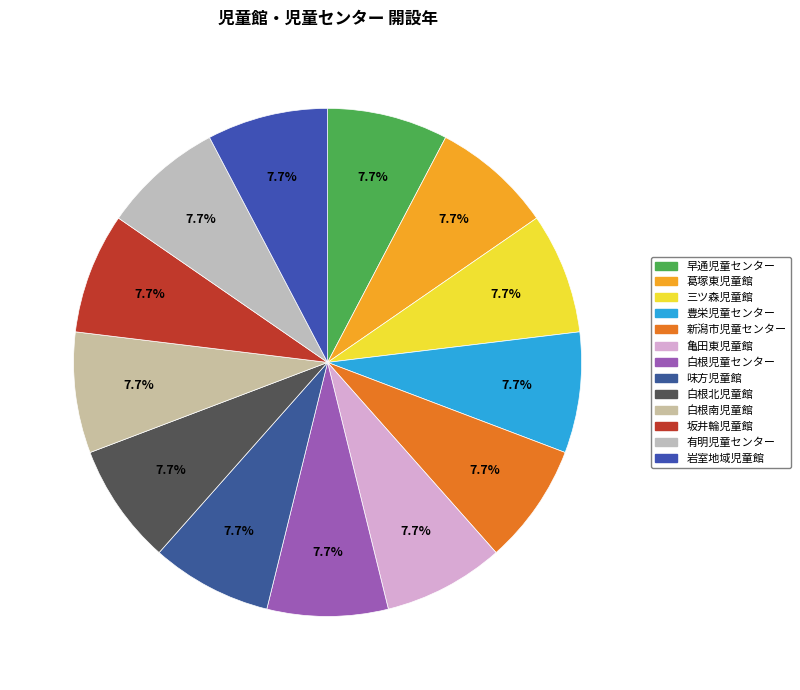

Count the number of slices in the pie.

13